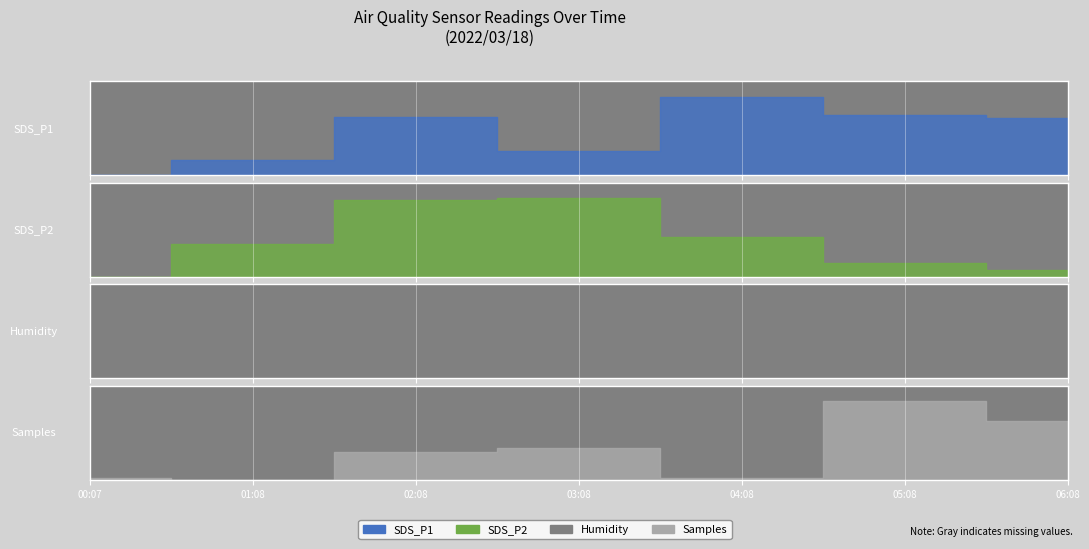

What is the spread (max minus min) of values at 03:08?

0.7